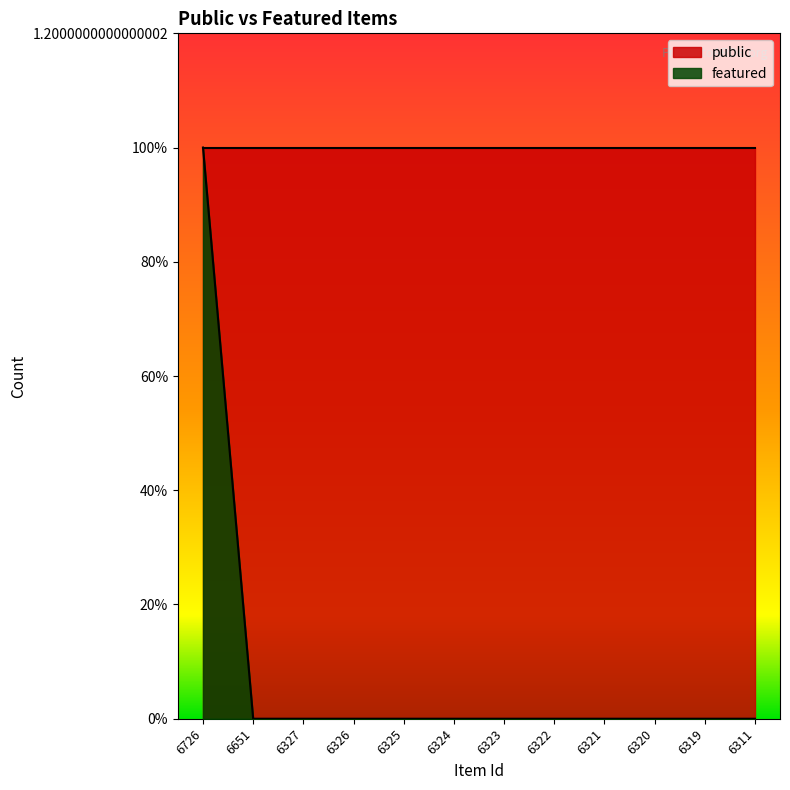

True or false: the data shows 0 at 6319.

True